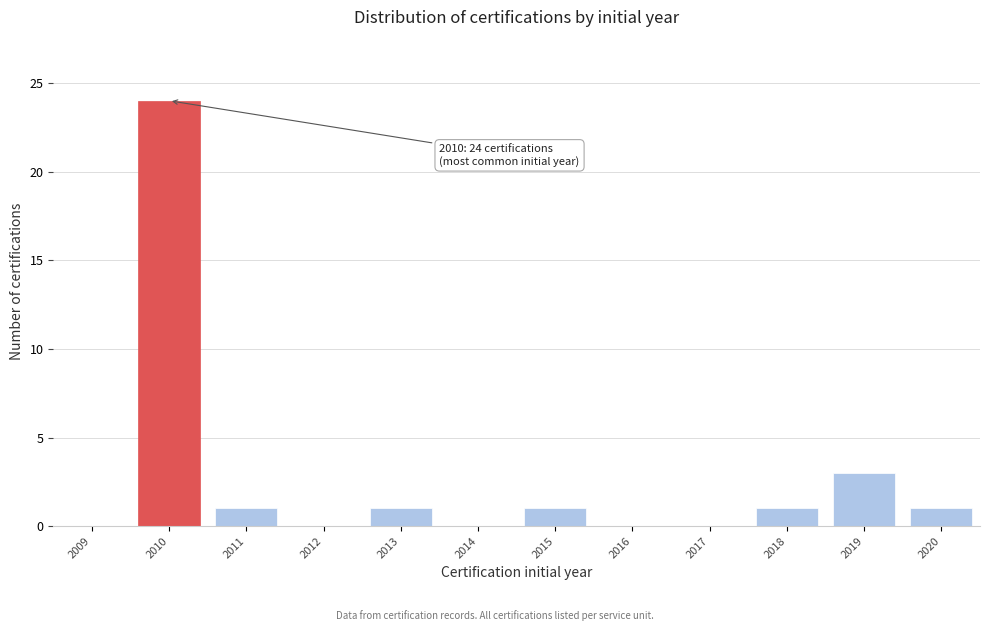

Reading left to right, transcribe all the data shown in this chart.

2009=0	2010=24	2011=1	2012=0	2013=1	2014=0	2015=1	2016=0	2017=0	2018=1	2019=3	2020=1